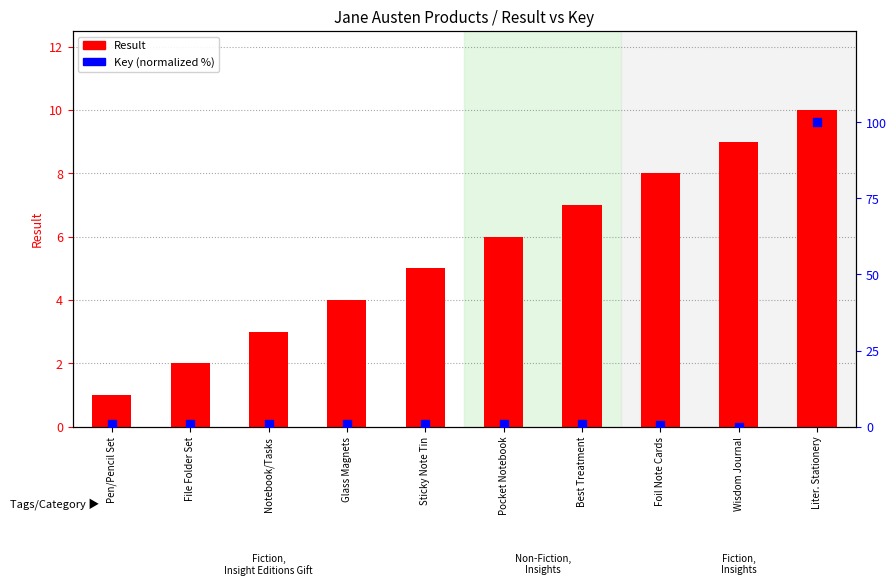

Which series reaches the maximum Y coordinate?

Key (normalized)